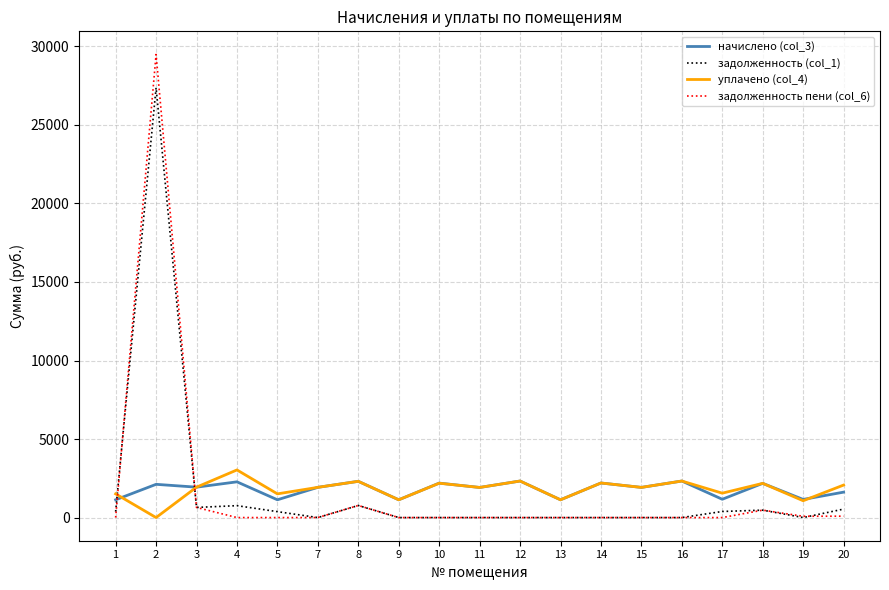

Which series has the largest range (max minus min)?

задолженность пени (col_6)